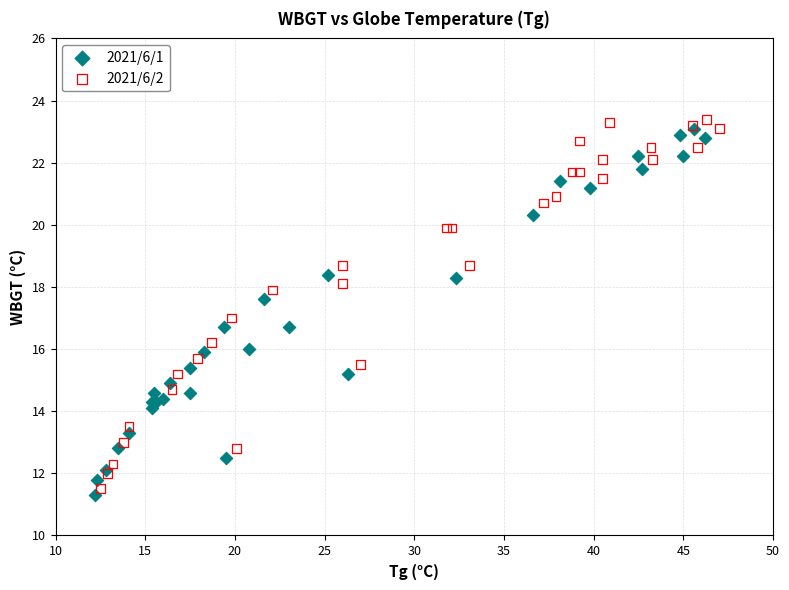

Which series contains the lowest Y value?

2021/6/1